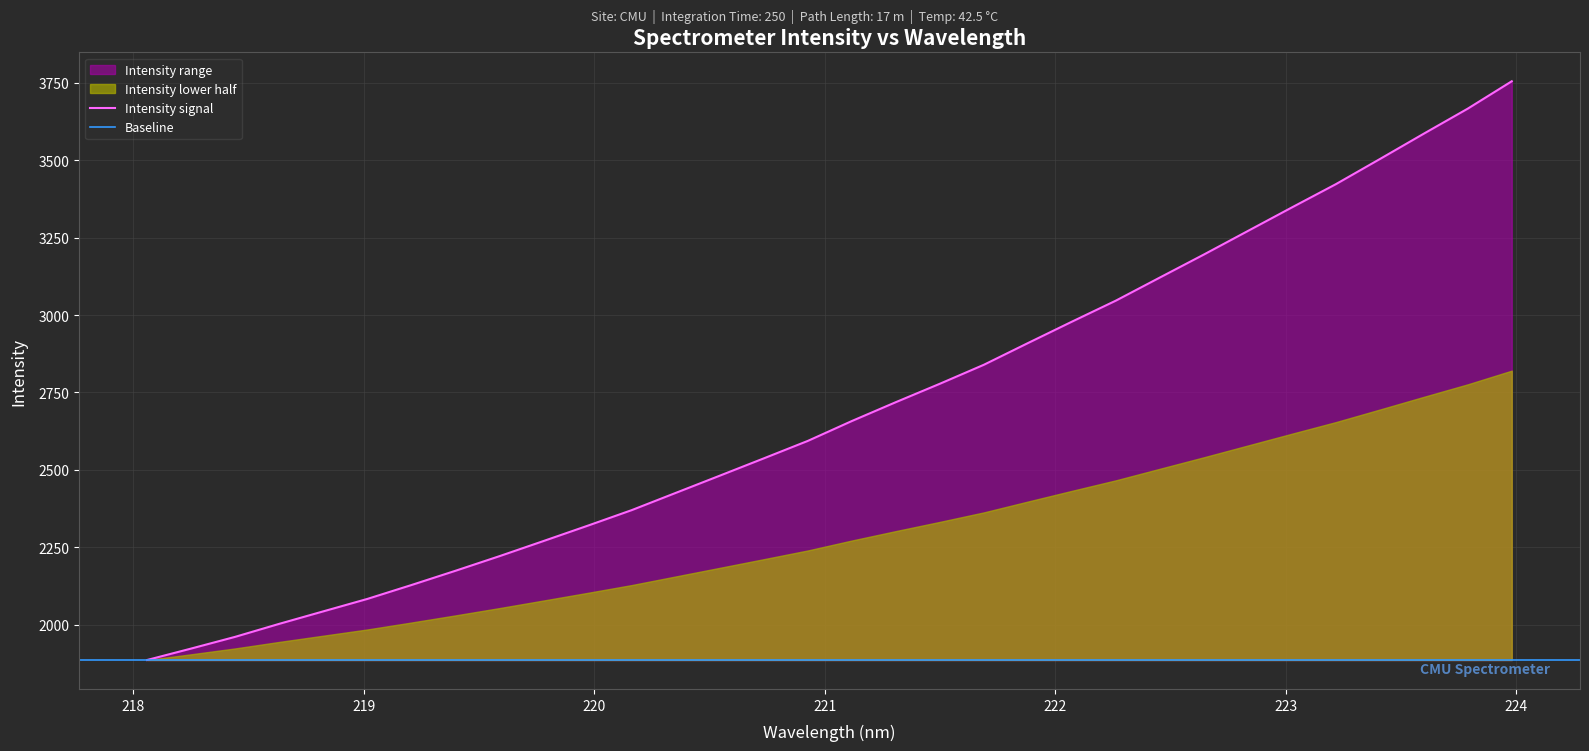

Reading left to right, what are all the values shown in this chart?

218.0596=1885.3	218.2508=1922.3	218.442=1960.2	218.6332=2002.2	218.8244=2042.5	219.0156=2082.7	219.2067=2127.6	219.3979=2173.7	219.589=2221.0	219.7801=2269.9	219.9712=2319.3	220.1623=2369.6	220.3533=2425.3	220.5444=2481.0	220.7354=2536.9	220.9264=2593.4	221.1174=2657.6	221.3083=2718.6	221.4993=2778.0	221.6902=2839.4	221.8812=2909.4	222.0721=2978.6	222.263=3046.7	222.4538=3121.3	222.6447=3195.6	222.8355=3271.7	223.0264=3347.8	223.2172=3423.0	223.408=3504.1	223.5987=3586.2	223.7895=3667.1	223.9802=3755.4